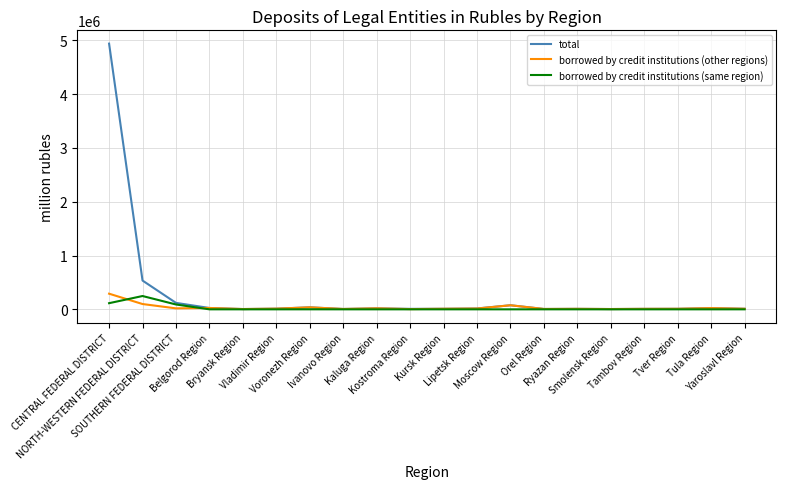

True or false: borrowed by credit institutions (other regions) has more than 2 interior local peaks.

True